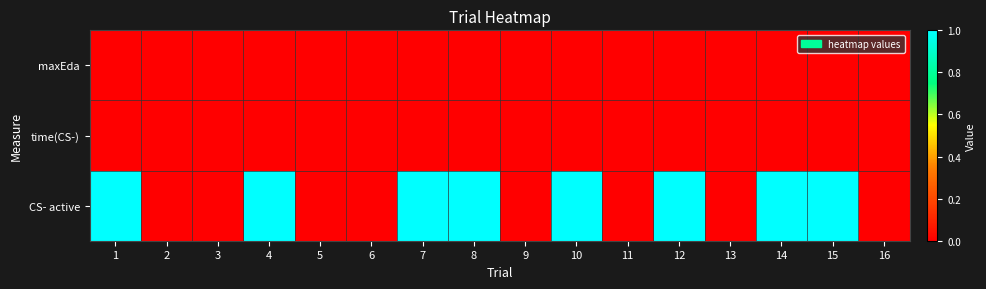

Between 11 and 12, which is larger?

11